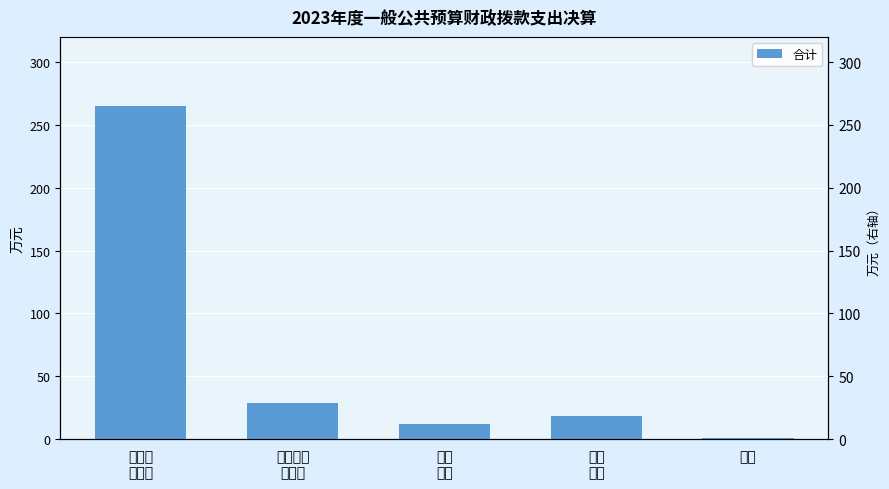

What is the approximate value at 一般公
共服务?

265.4